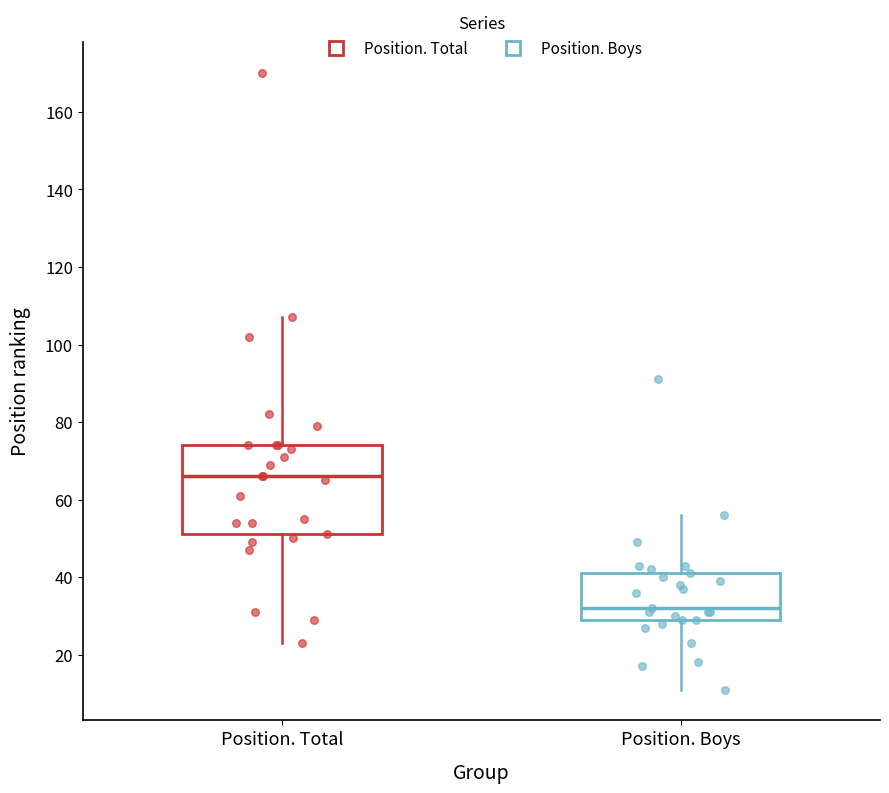

Where does the lower whisker of the box for Position. Total end on the y-axis? The values are not printed on the chart, so give them approximately, as read against the axis.

24